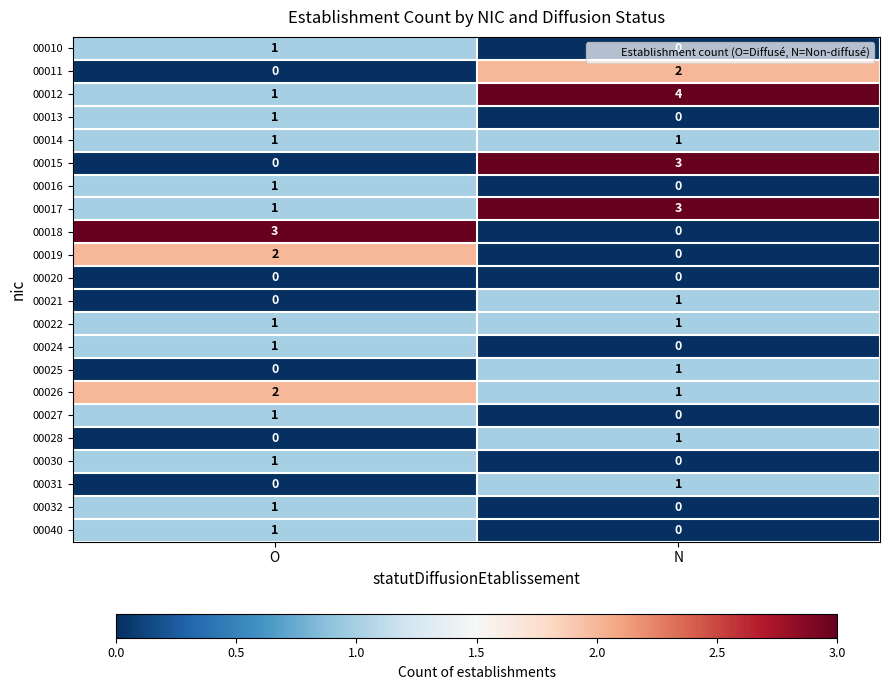

List the labels in order of 00028 value, largest first.

N, O